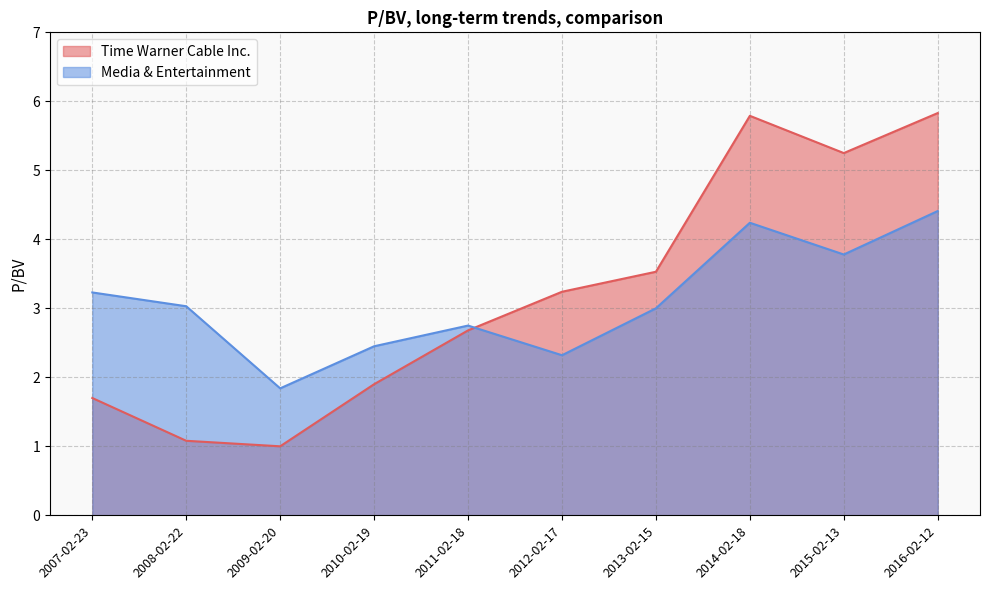

In Time Warner Cable Inc., how many points are higher than both neighbors (excluding endpoints)?

1